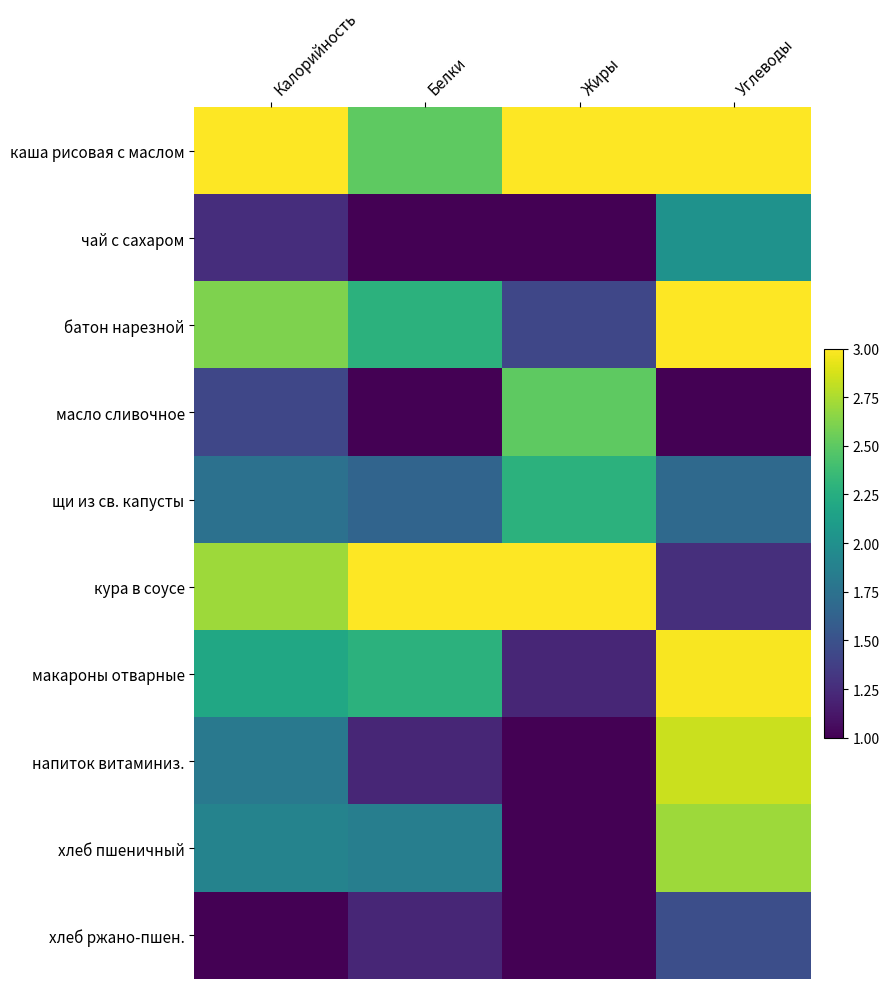

Which series has the largest total across all categories?

каша рисовая с маслом